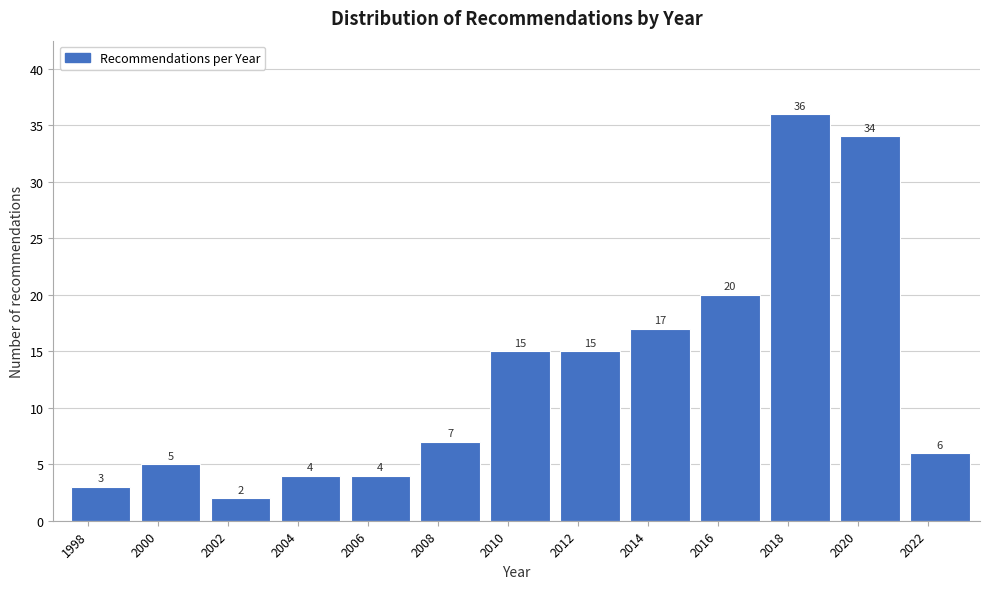

Reading right to left, what are all the values shown in this chart?

6	34	36	20	17	15	15	7	4	4	2	5	3